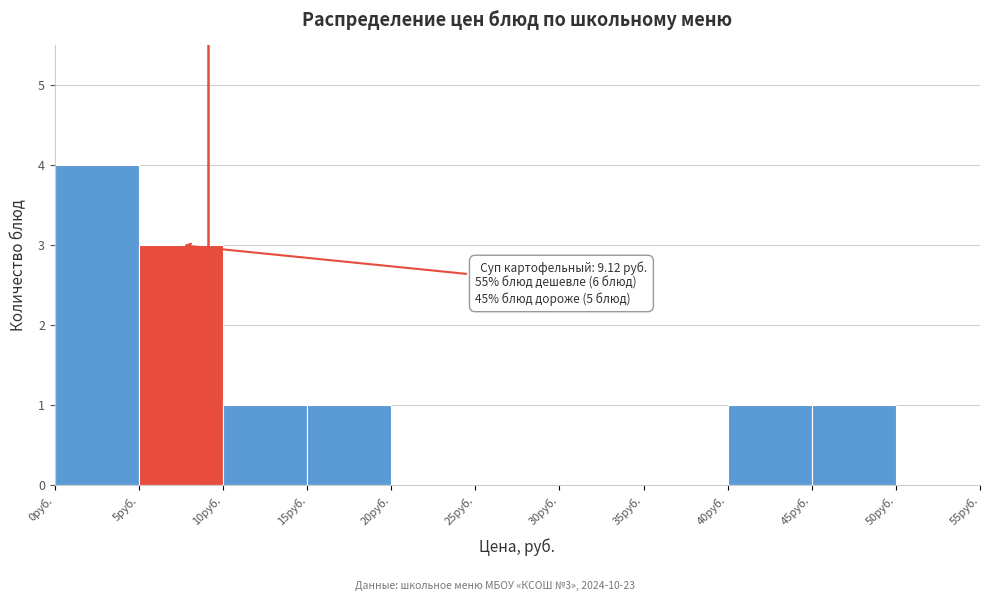

Which range on the x-axis has the tallest bar?

0 to 5